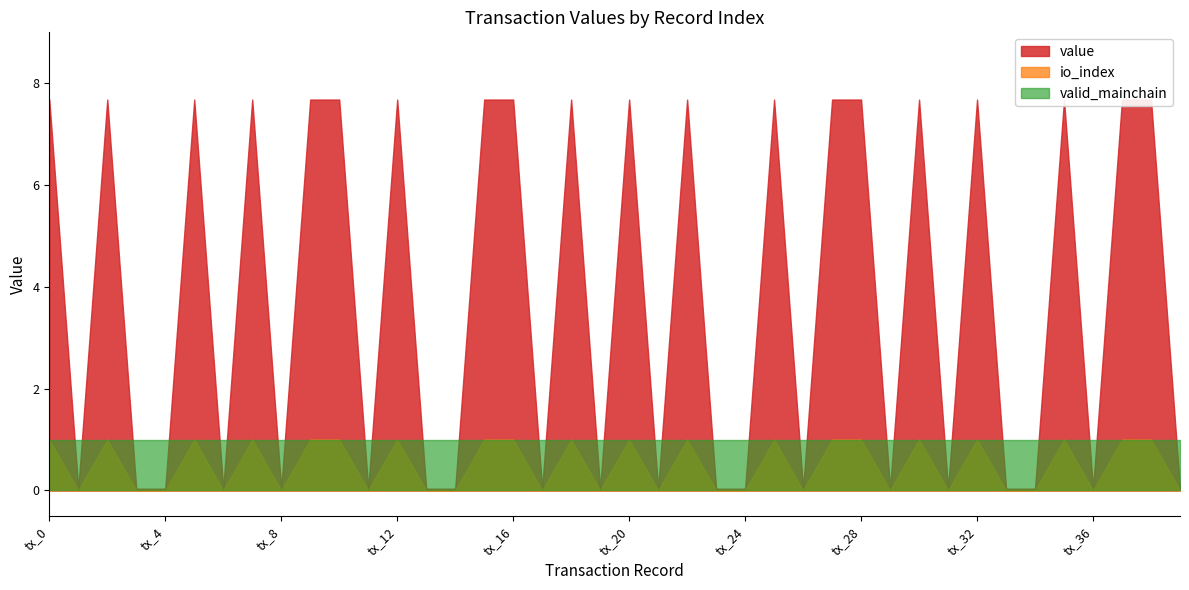

Between which two adjacent categories do valid_mainchain and value first intersect?

tx_0 and tx_1